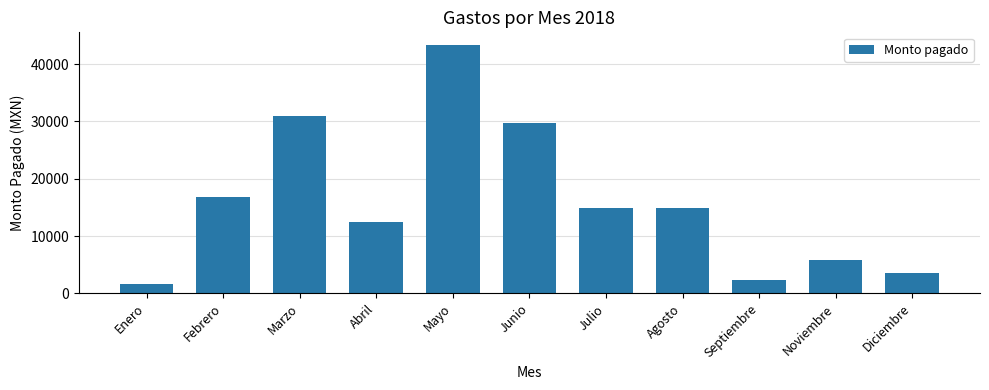

What position from the right is Agosto?

4